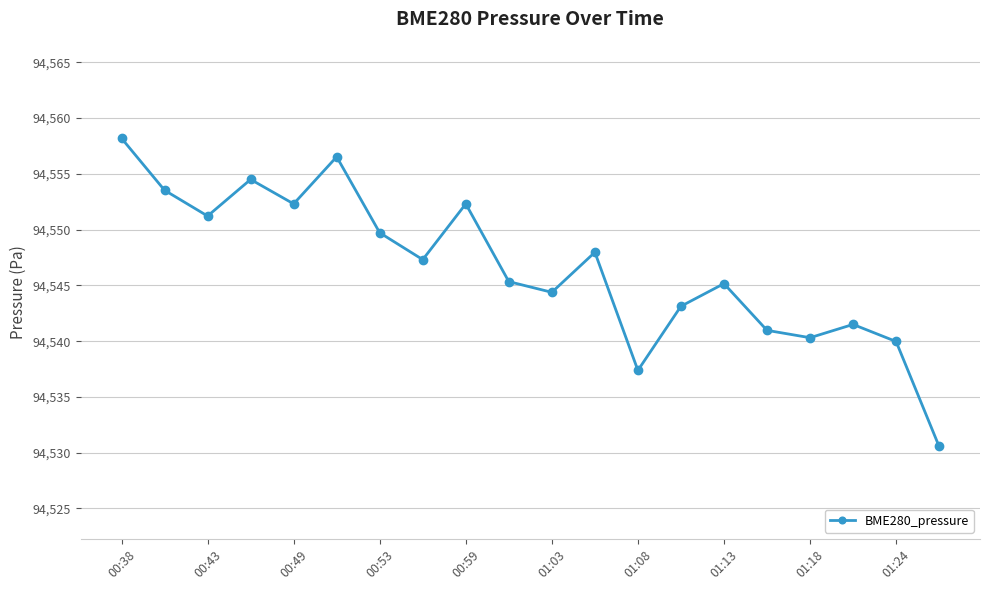

How many values are below 94547?

10